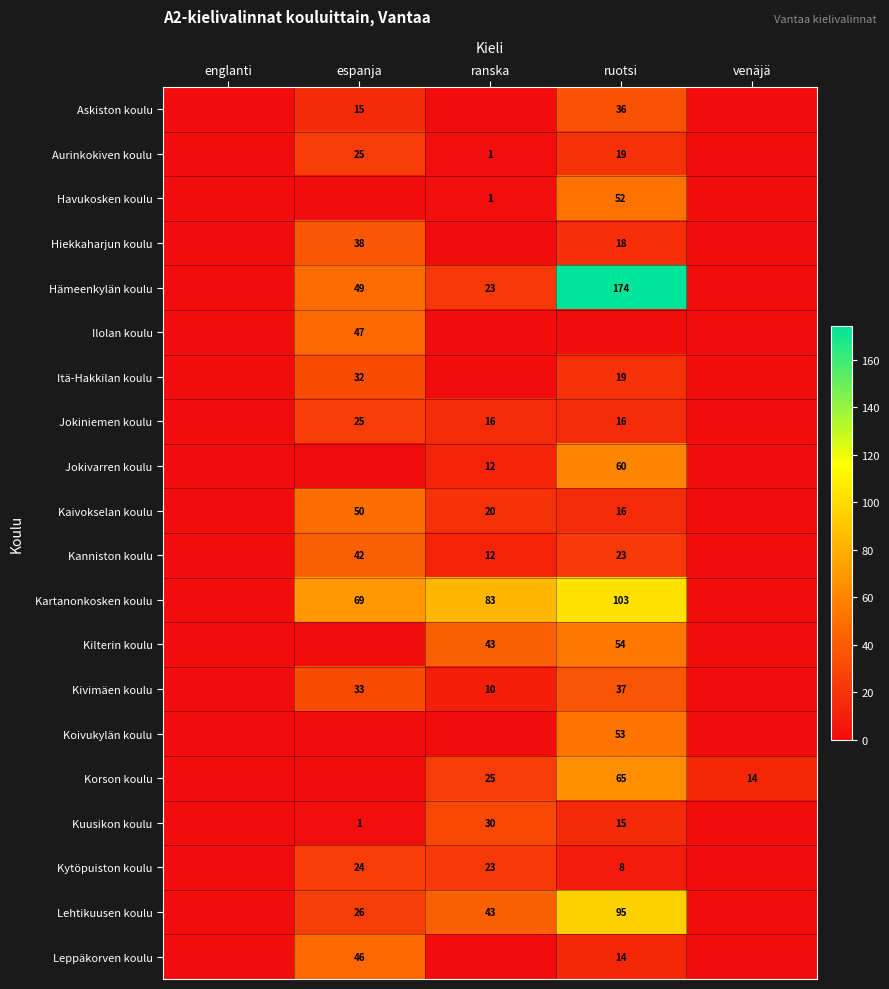

Where does the Lehtikuusen koulu series first go above 26?

ranska